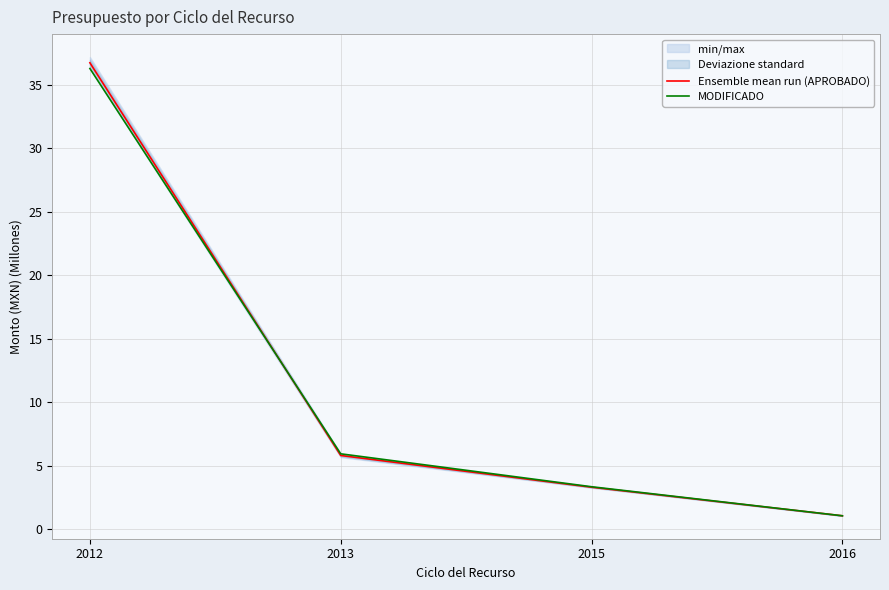

What is the value of the MODIFICADO point at the 3rd from the left?

3.3